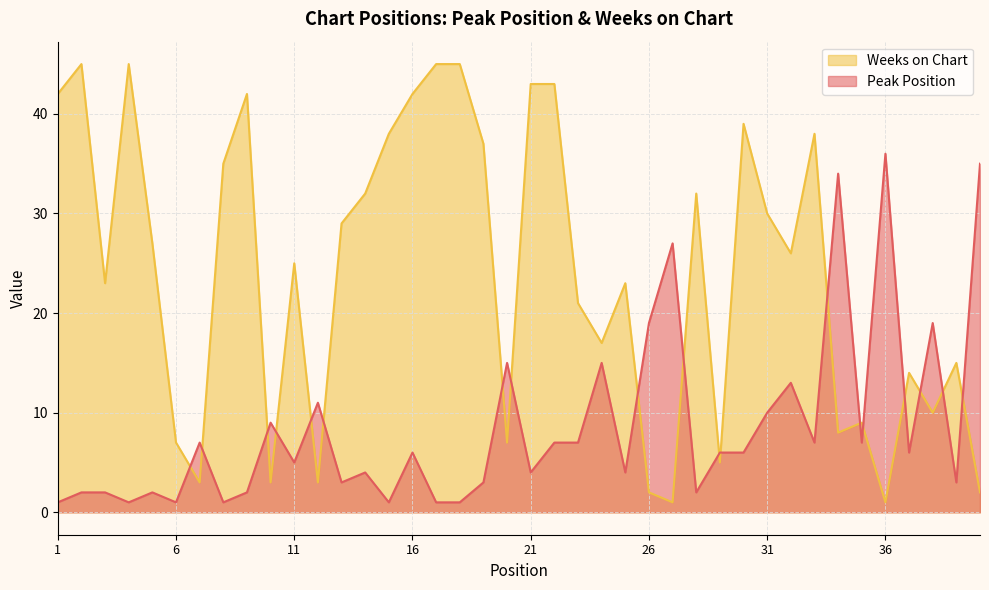

At which category is the sum across all series the highest?

22